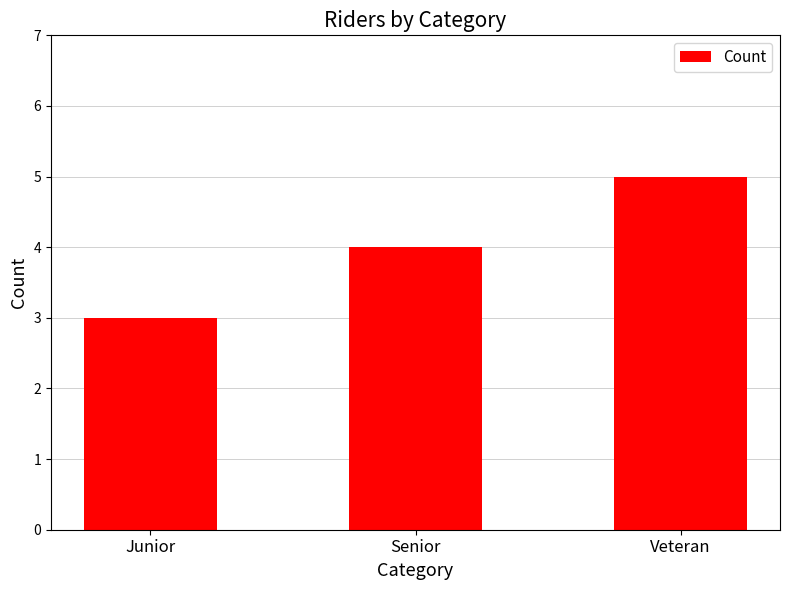

Which label corresponds to the smallest value in the chart?

Junior